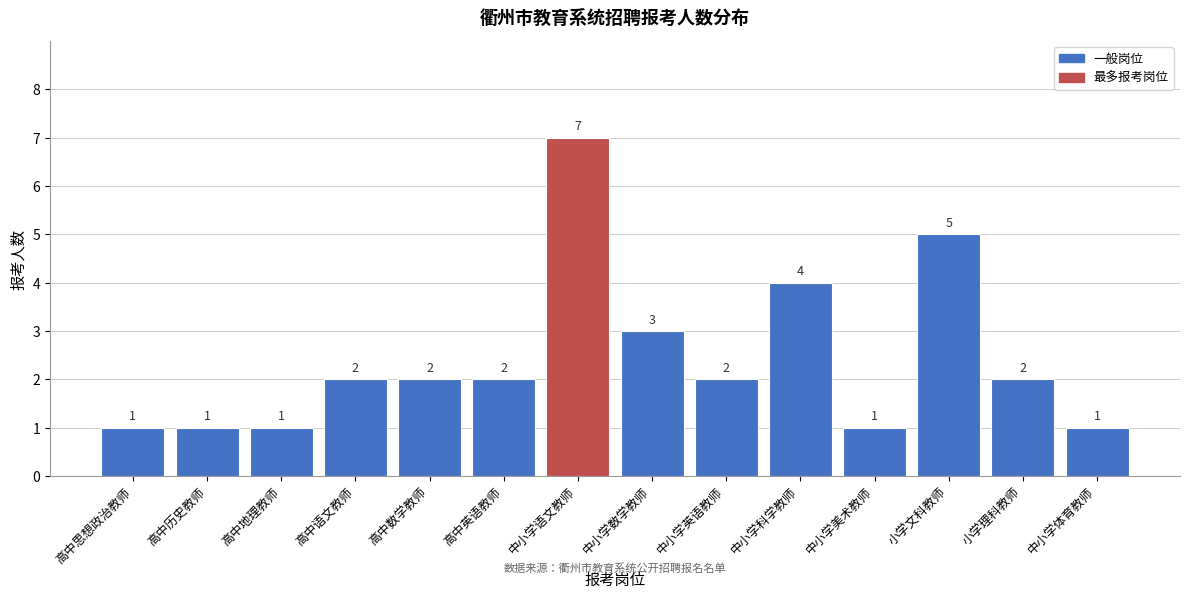

Reading right to left, list all the values displayed in this chart.

1	2	5	1	4	2	3	7	2	2	2	1	1	1